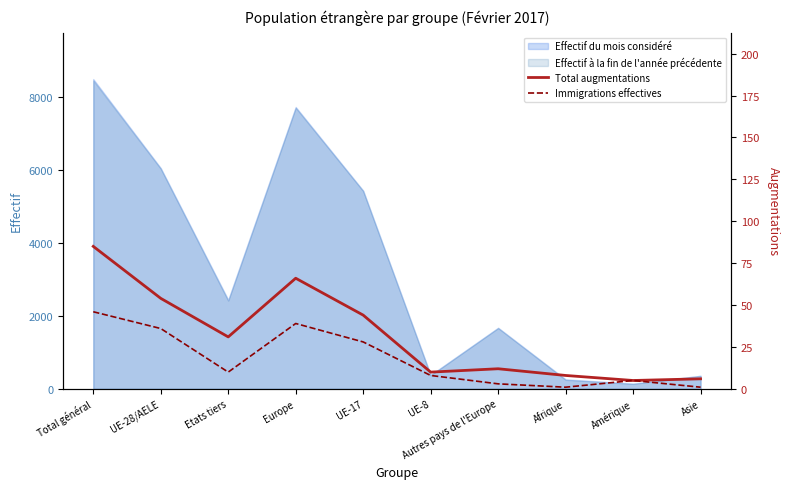

Is it true that Immigrations effectives equals 8 at UE-8?

True